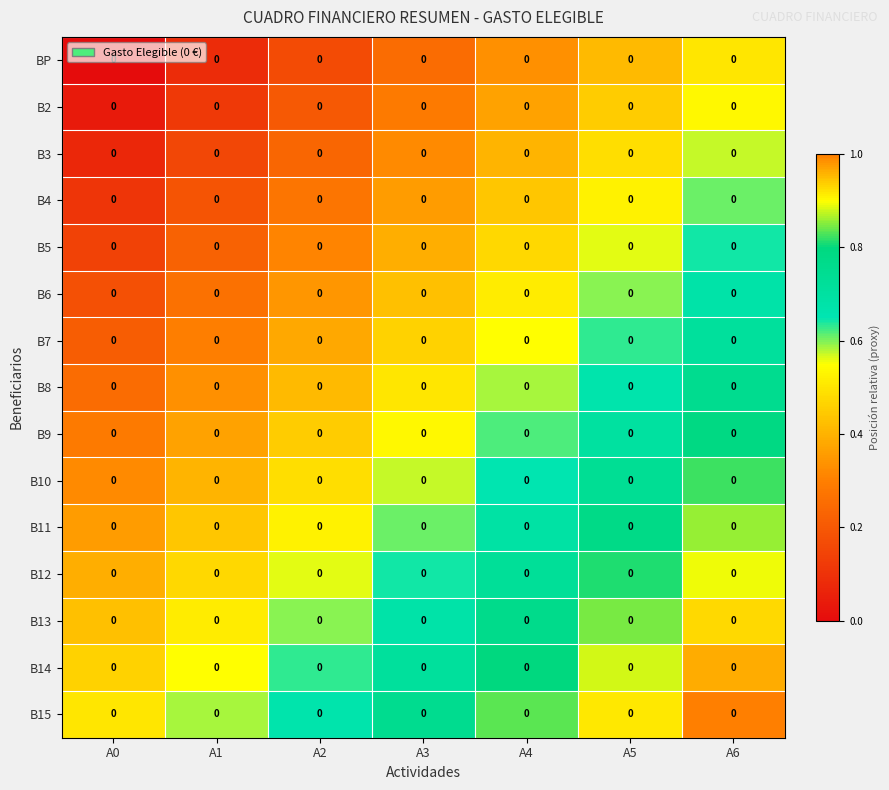

Is it true that B6 equals 0.3 at A5?

False